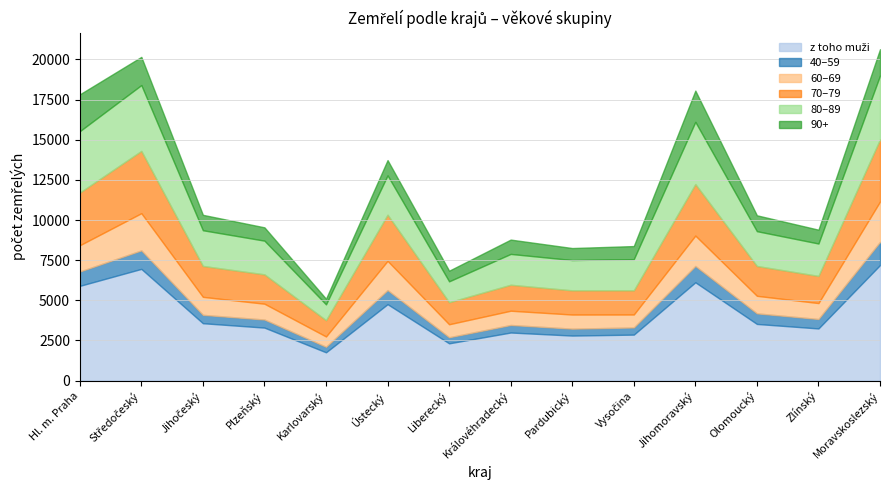

What are all the series names shown in the legend?

z toho muži, 40–59, 60–69, 70–79, 80–89, 90+